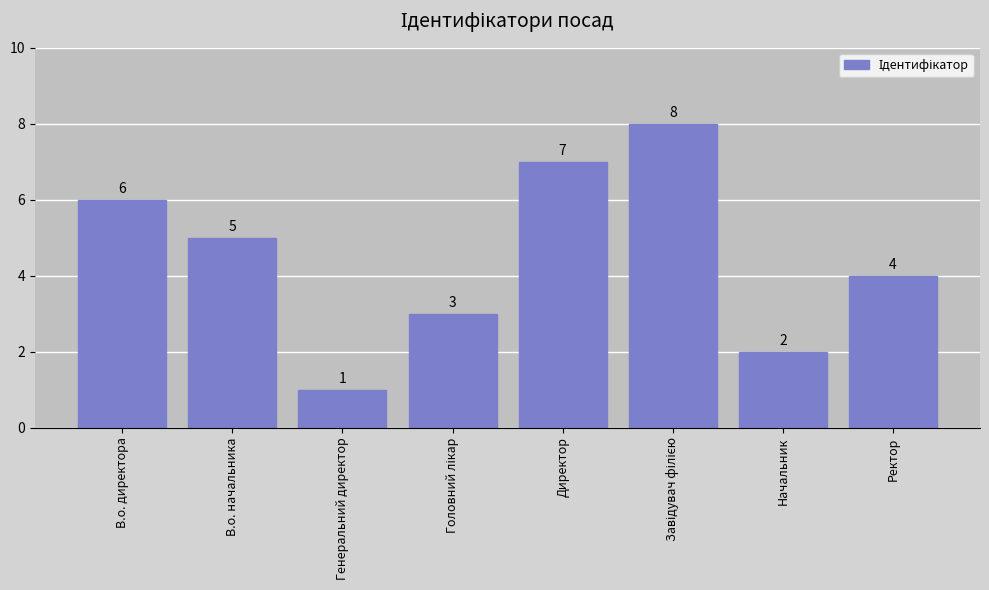

What is the minimum value shown in the chart?

1